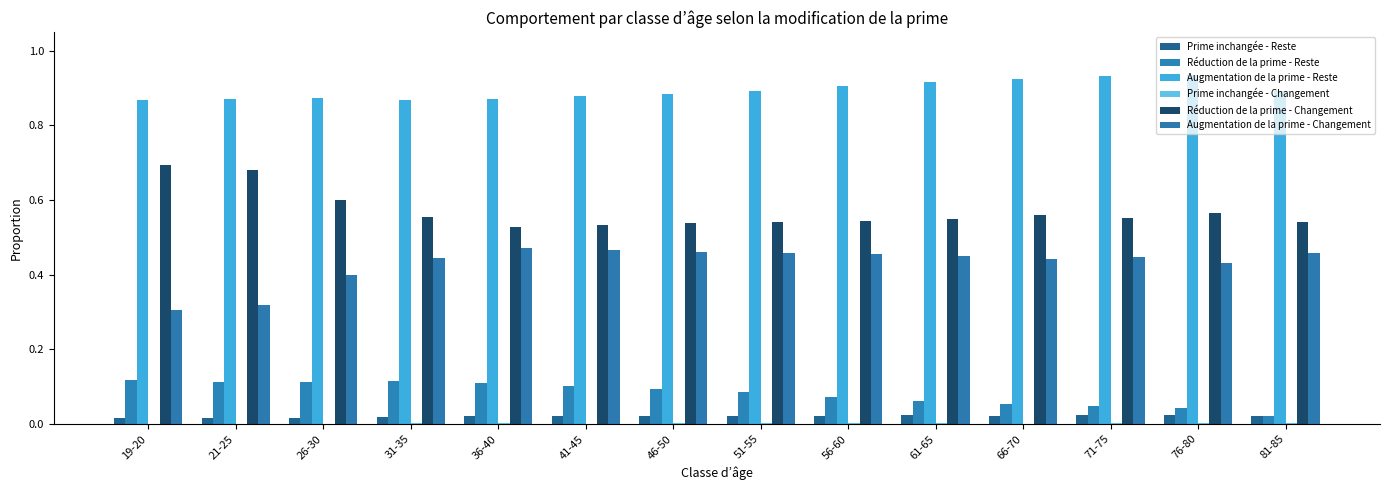

Between 21-25 and 36-40, which series saw the biggest shift?

Réduction de la prime - Changement